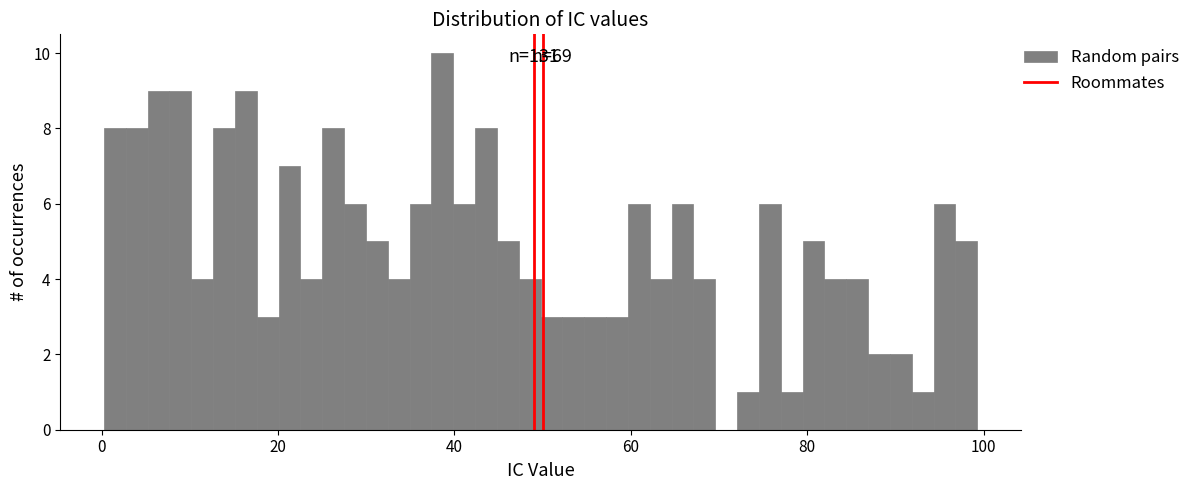

Around what value on the x-axis is the tallest bar? Give the approximate position of its centre, as read against the axis.

38